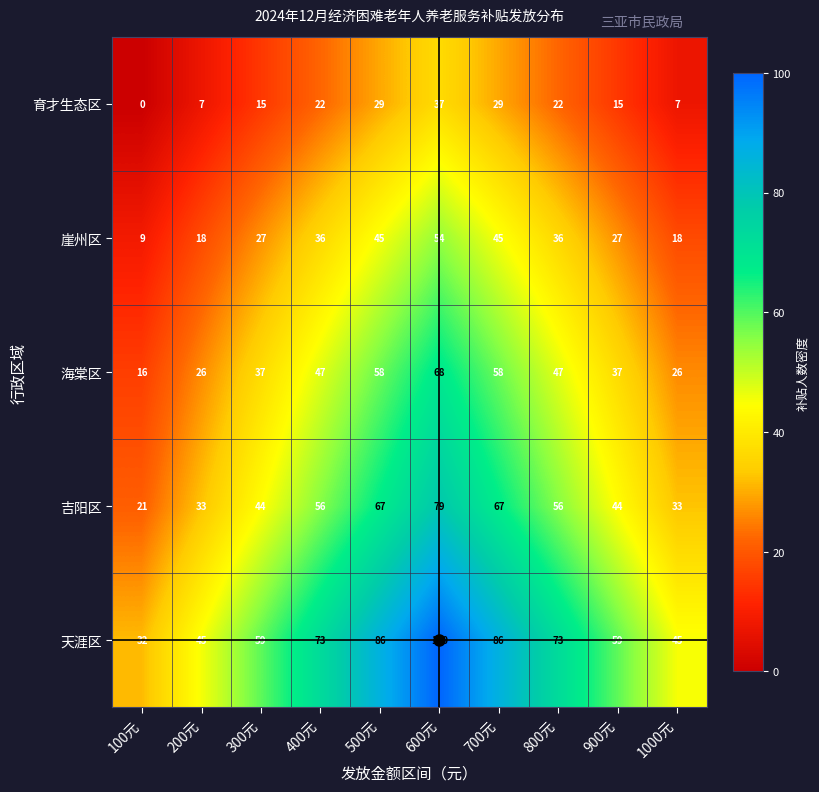

Which series has the largest total across all categories?

天涯区